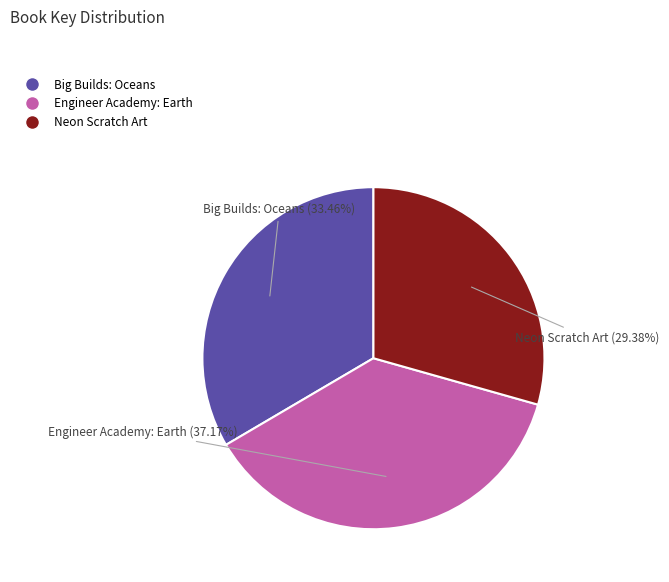

Rank the categories by value from highest to lowest.

Engineer Academy: Earth, Big Builds: Oceans, Neon Scratch Art